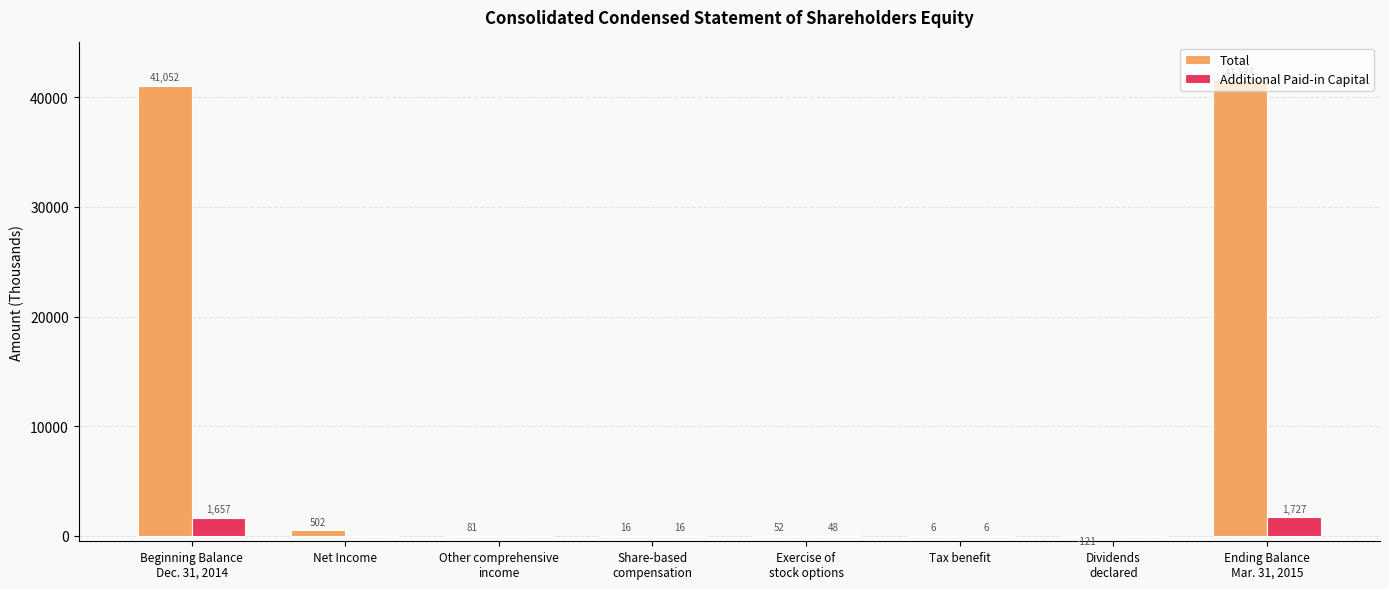

What value does the Total series have at Exercise of
stock options?

52